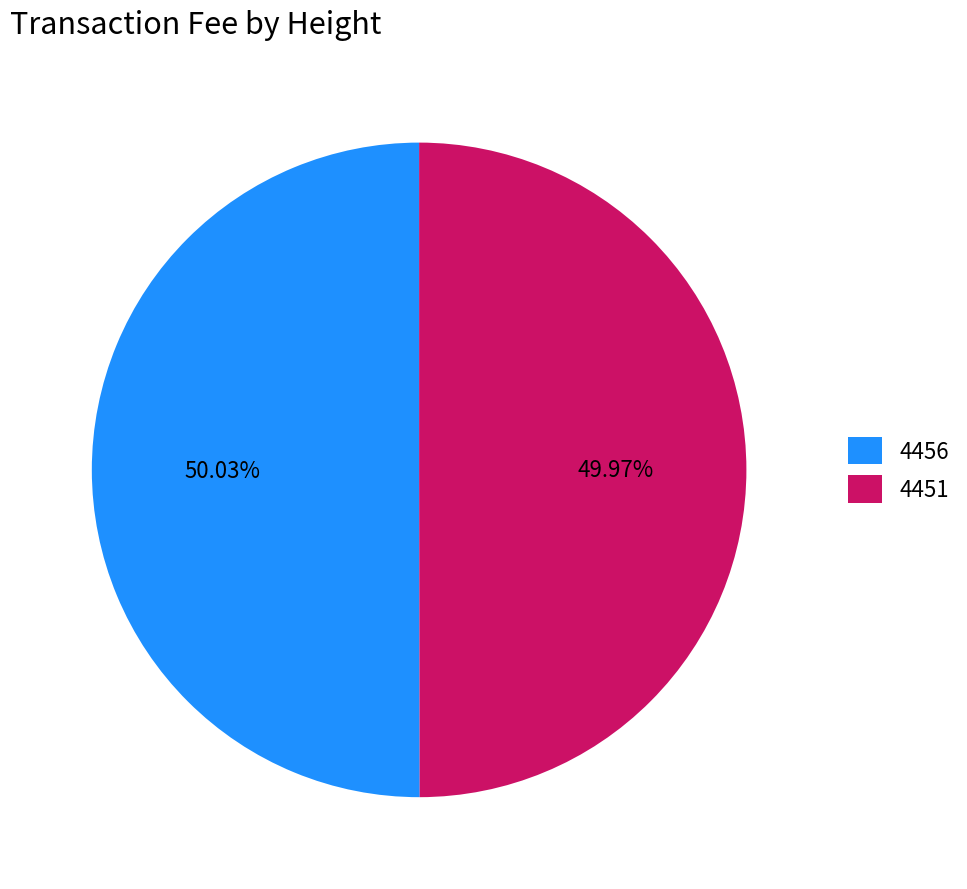

Combined, what portion of the pie is 4456 and 4451?

100.0%